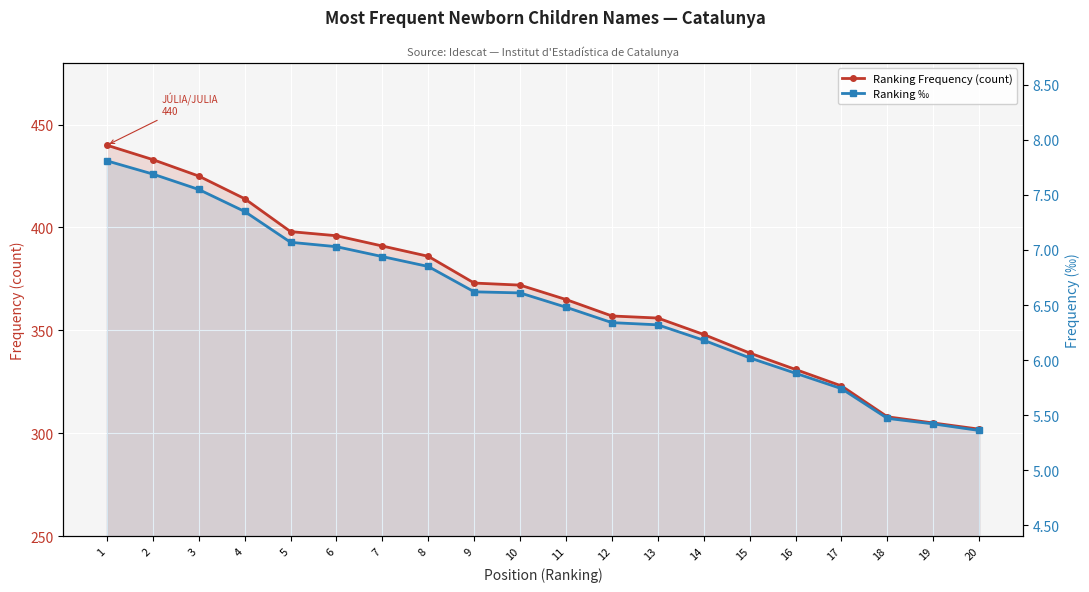

Where does the Ranking ‰ series first go above 6?

1